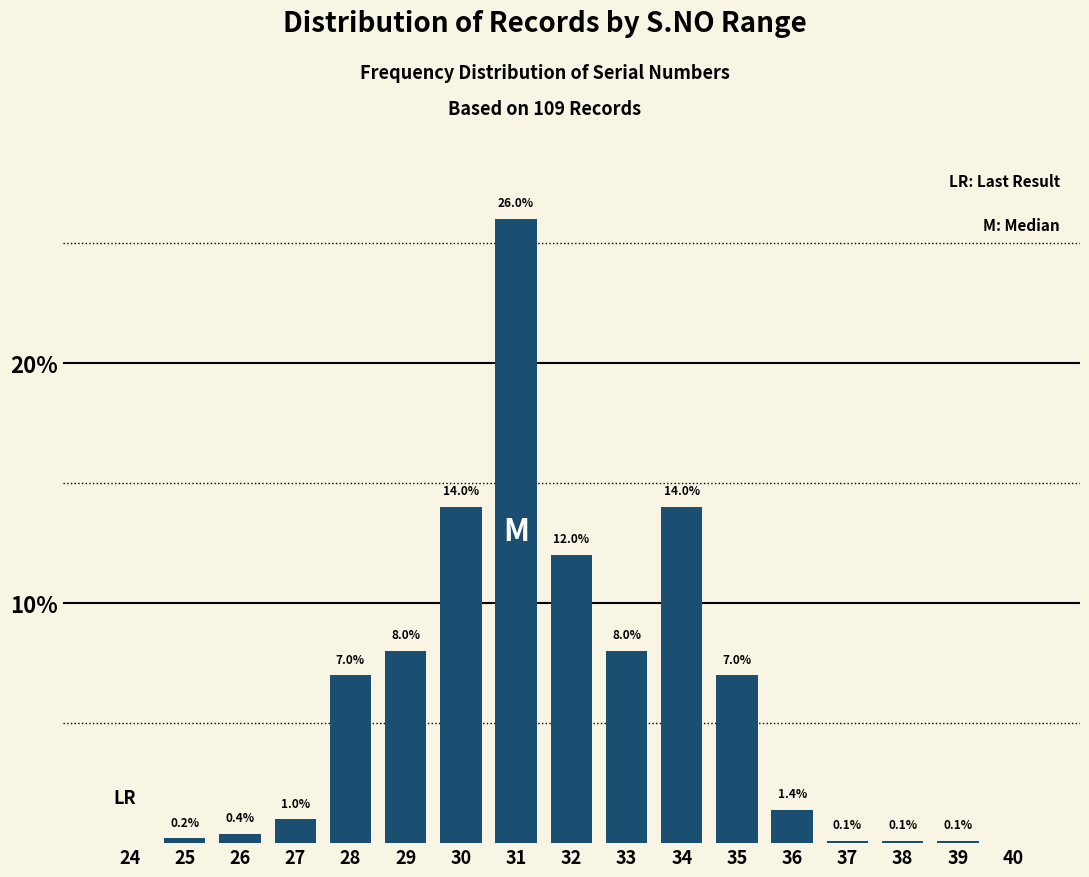

Reading right to left, extract all data points from this chart.

40=0.0	39=0.1	38=0.1	37=0.1	36=1.4	35=7.0	34=14.0	33=8.0	32=12.0	31=26.0	30=14.0	29=8.0	28=7.0	27=1.0	26=0.4	25=0.2	24=0.0